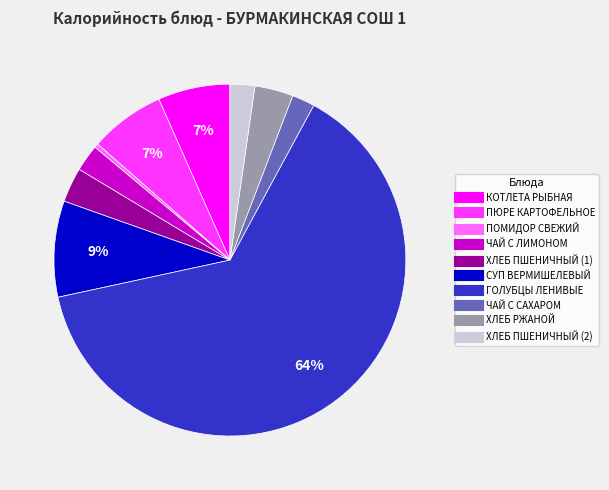

Is it true that ЧАЙ С САХАРОМ is 2% of the pie?

True